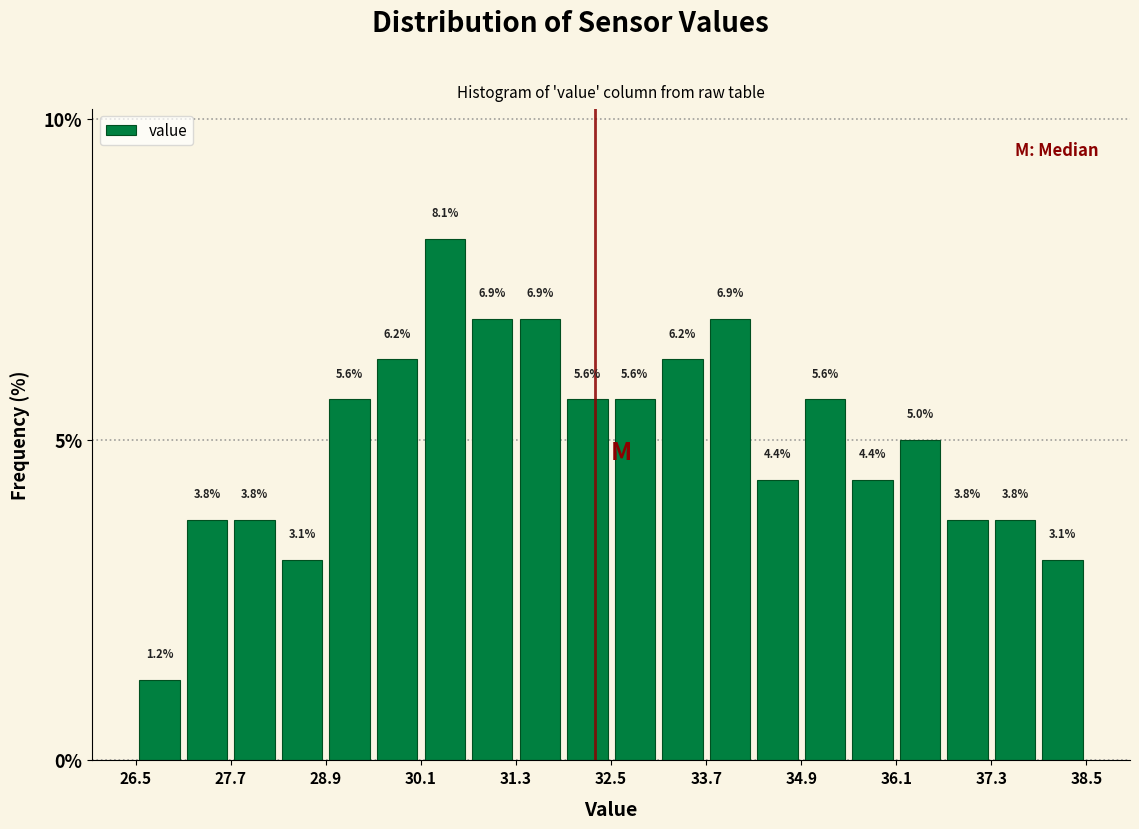

Read against the x-axis, roughly where is the centre of the tallest bar?

30.4